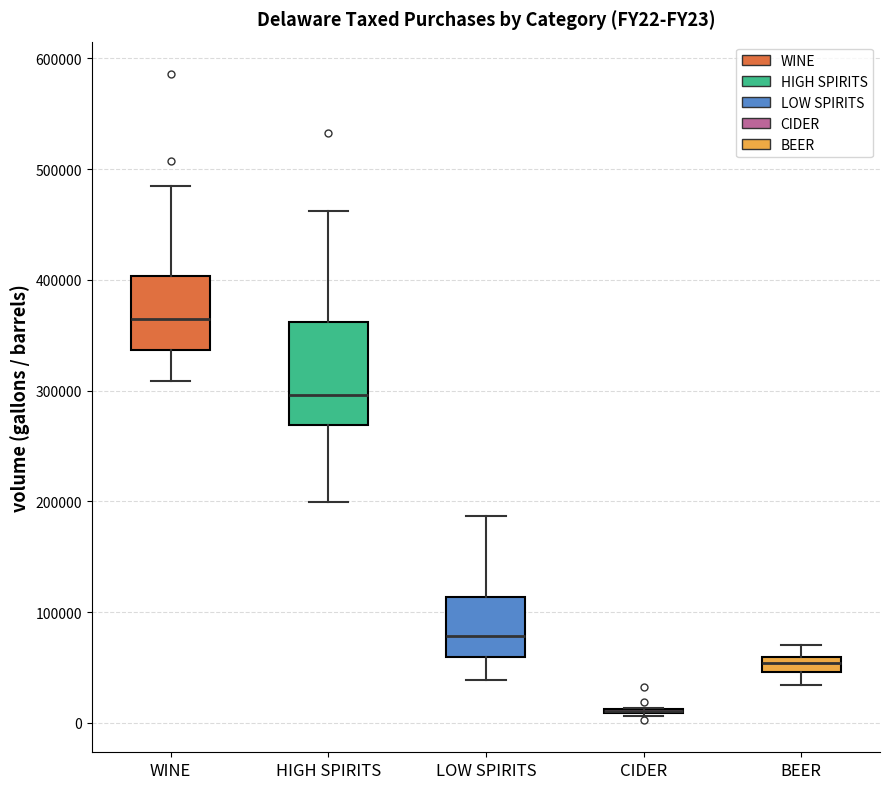

Comparing the boxes themselves (not the whiskers), which one is the tallest?

HIGH SPIRITS